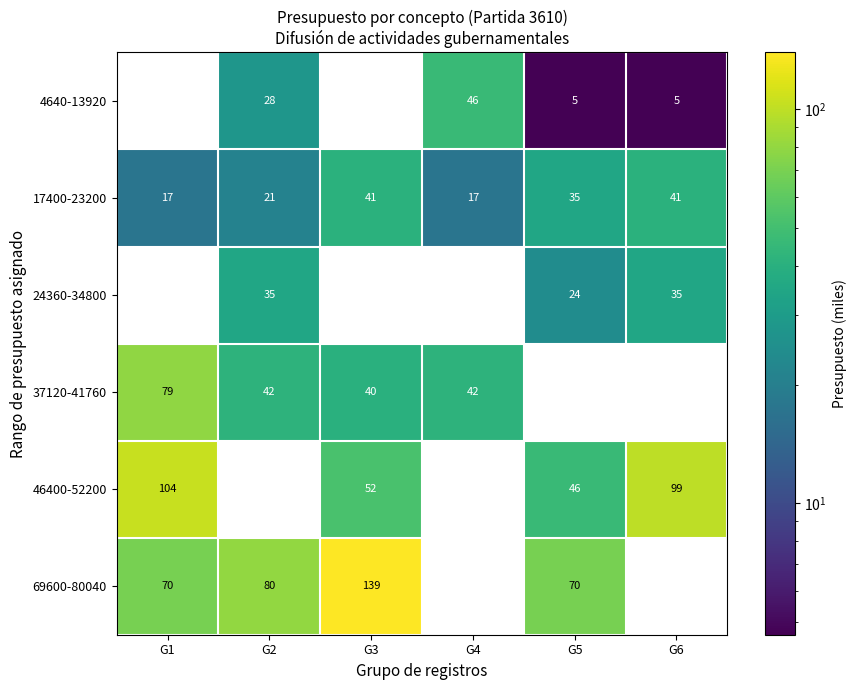

What is the difference between the highest and lowest values at G3?

139